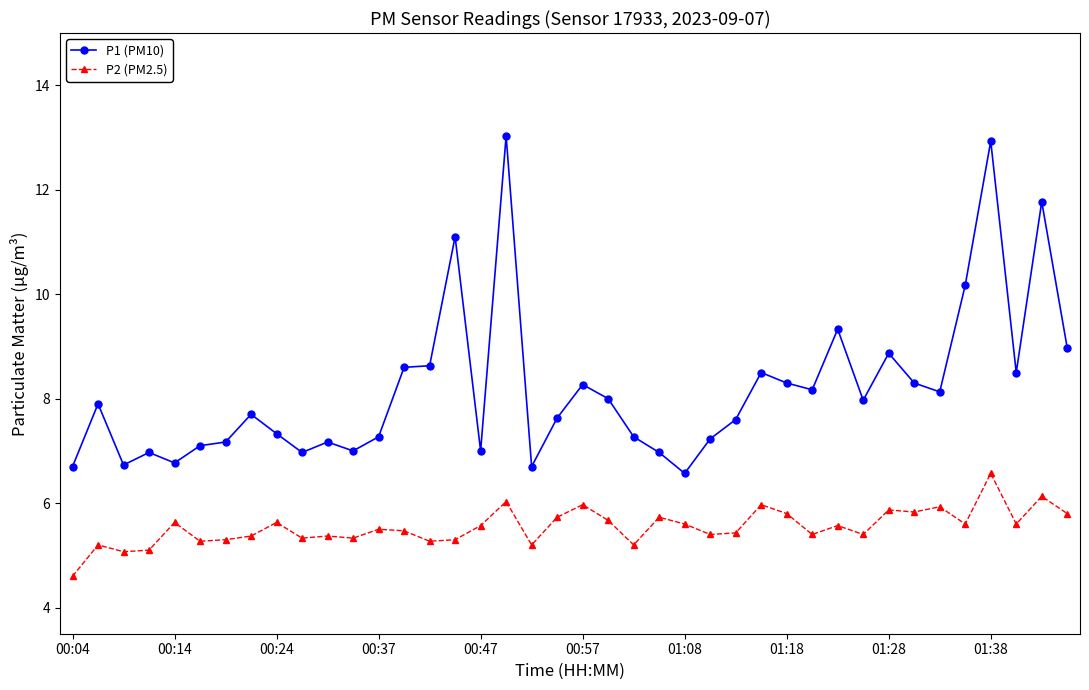

Which series has the largest range (max minus min)?

P1 (PM10)